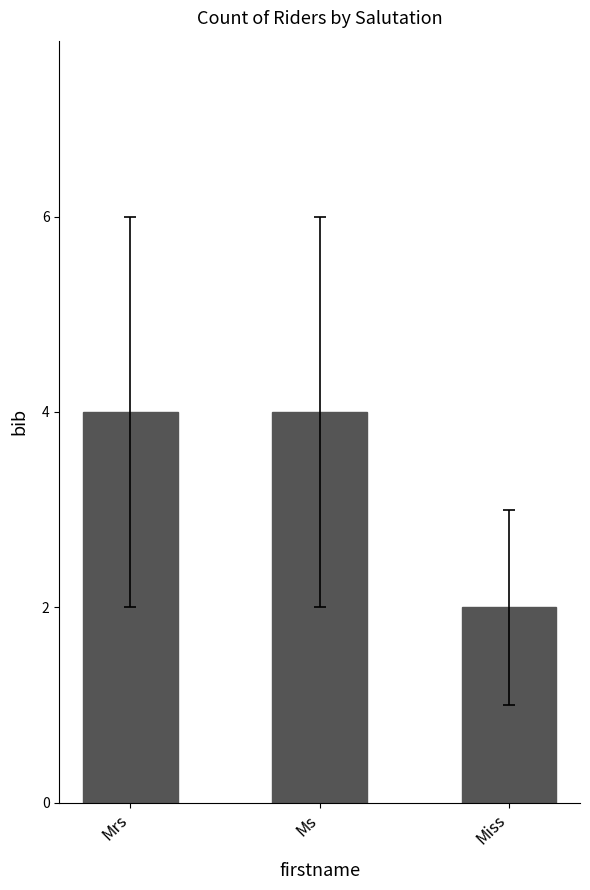

What is the smallest value displayed?

2